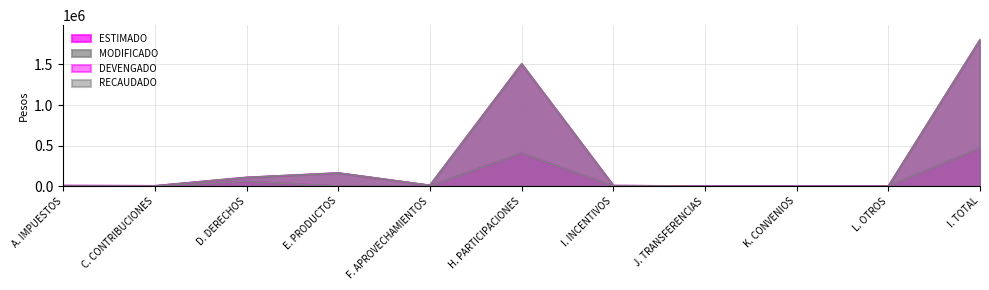

True or false: MODIFICADO and RECAUDADO intersect in this chart.

False